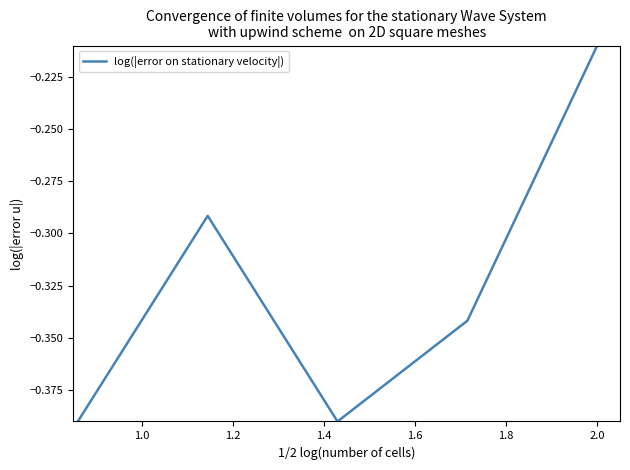

What is the sum of all values?

-1.6